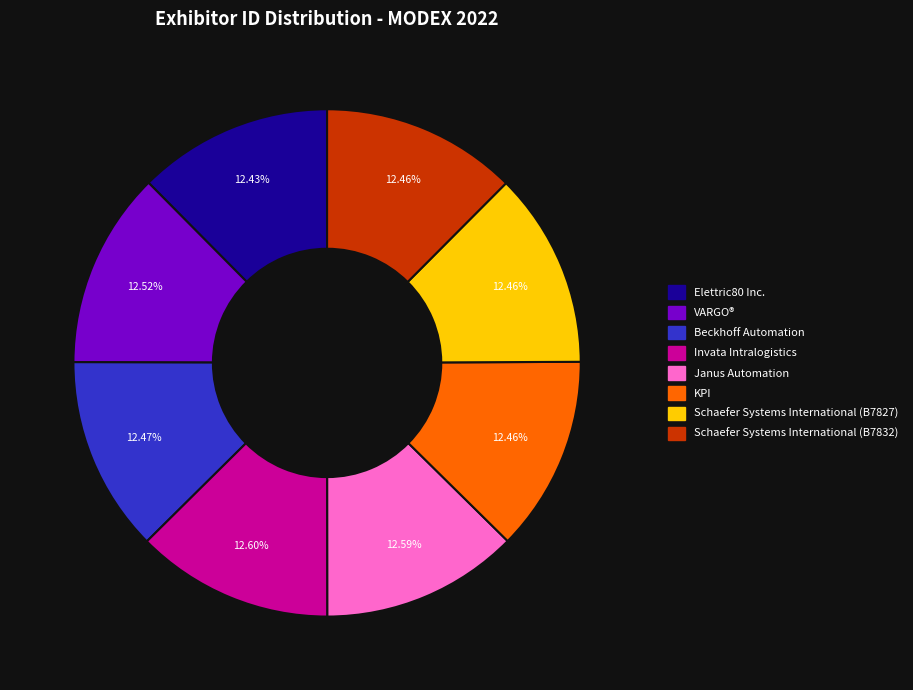

To the nearest percent, what is the average slice percentage?

12%